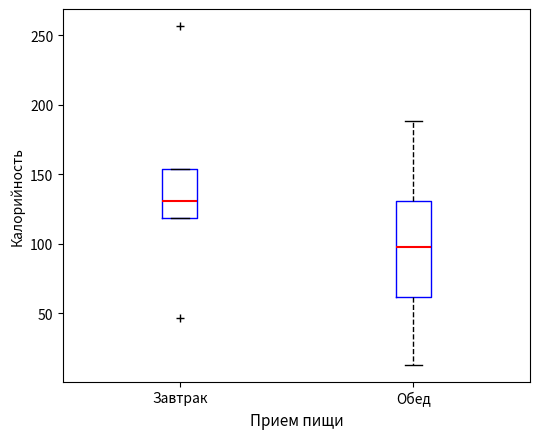

Where does the upper whisker of the box for Обед end on the y-axis? The values are not printed on the chart, so give them approximately, as read against the axis.

190